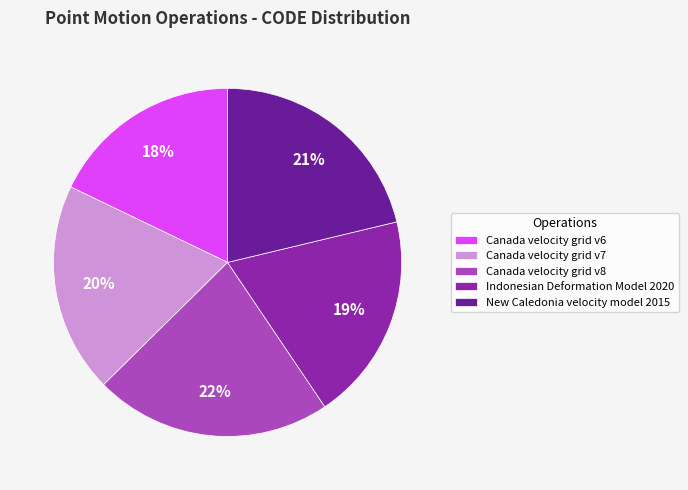

The Canada velocity grid v7 slice represents 20% of the pie. True or false?

True